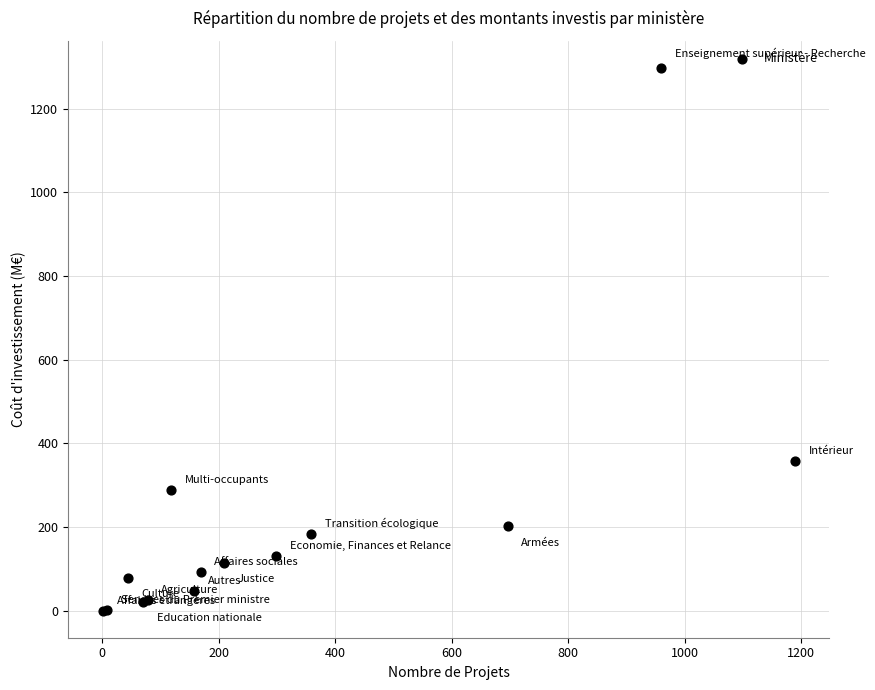

What Y value in the scatter plot is closest to 648?

357.8